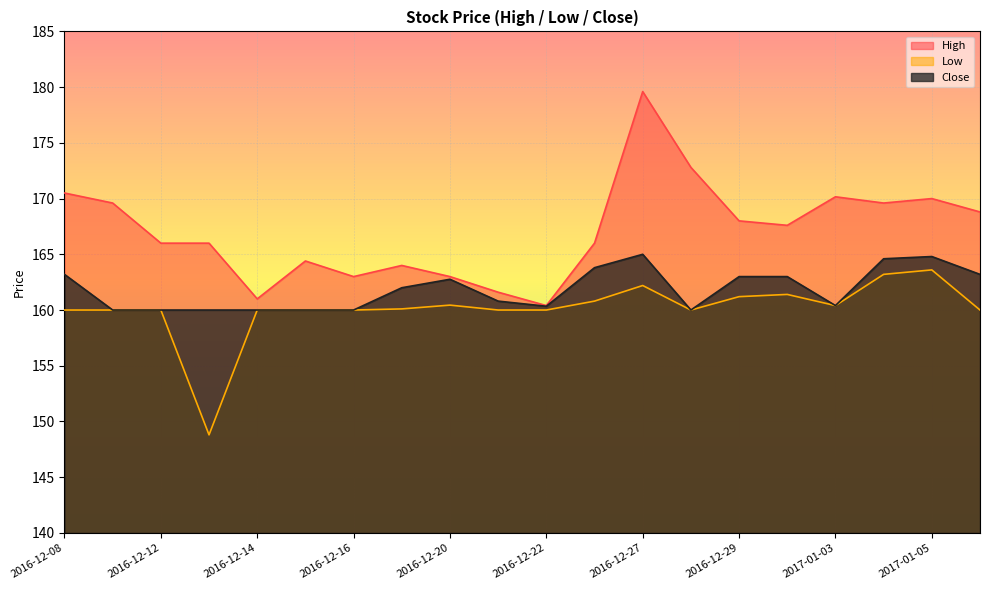

Reading right to left, transcribe all the data shown in this chart.

High: 2017-01-06=168.8	2017-01-05=170.0	2017-01-04=169.6	2017-01-03=170.2	2016-12-30=167.6	2016-12-29=168.0	2016-12-28=172.8	2016-12-27=179.6	2016-12-23=166.0	2016-12-22=160.4	2016-12-21=161.6	2016-12-20=163.0	2016-12-19=164.0	2016-12-16=163.0	2016-12-15=164.4	2016-12-14=161.0	2016-12-13=166.0	2016-12-12=166.0	2016-12-09=169.6	2016-12-08=170.5
Low: 2017-01-06=160.0	2017-01-05=163.6	2017-01-04=163.2	2017-01-03=160.4	2016-12-30=161.4	2016-12-29=161.2	2016-12-28=160.0	2016-12-27=162.2	2016-12-23=160.8	2016-12-22=160.0	2016-12-21=160.0	2016-12-20=160.4	2016-12-19=160.1	2016-12-16=160.0	2016-12-15=160.0	2016-12-14=160.0	2016-12-13=148.8	2016-12-12=160.0	2016-12-09=160.0	2016-12-08=160.0
Close: 2017-01-06=163.2	2017-01-05=164.8	2017-01-04=164.6	2017-01-03=160.4	2016-12-30=163.0	2016-12-29=163.0	2016-12-28=160.0	2016-12-27=165.0	2016-12-23=163.8	2016-12-22=160.3	2016-12-21=160.8	2016-12-20=162.8	2016-12-19=162.0	2016-12-16=160.0	2016-12-15=160.0	2016-12-14=160.0	2016-12-13=160.0	2016-12-12=160.0	2016-12-09=160.0	2016-12-08=163.2